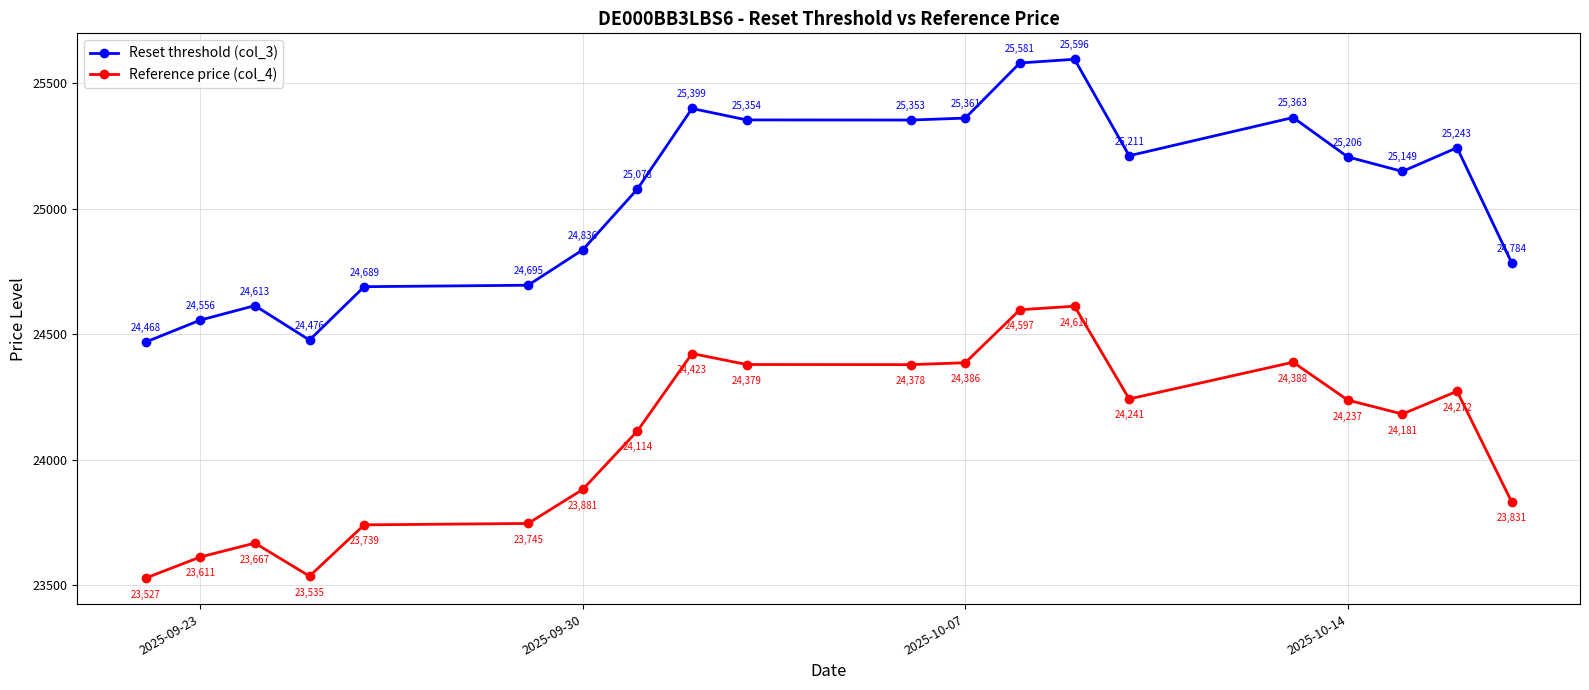

In Reset threshold (col_3), how many points are lower than both neighbors (excluding endpoints)?

4